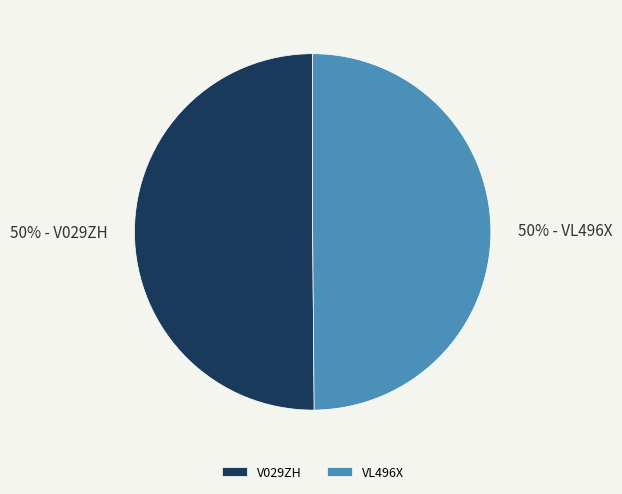

The V029ZH slice represents 43% of the pie. True or false?

False